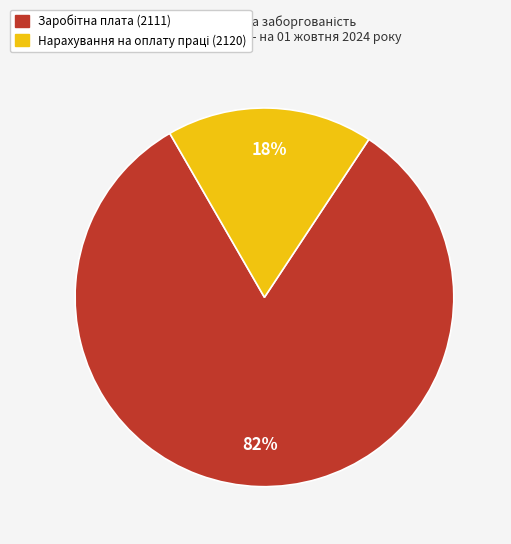

To the nearest percent, what is the average slice percentage?

50%